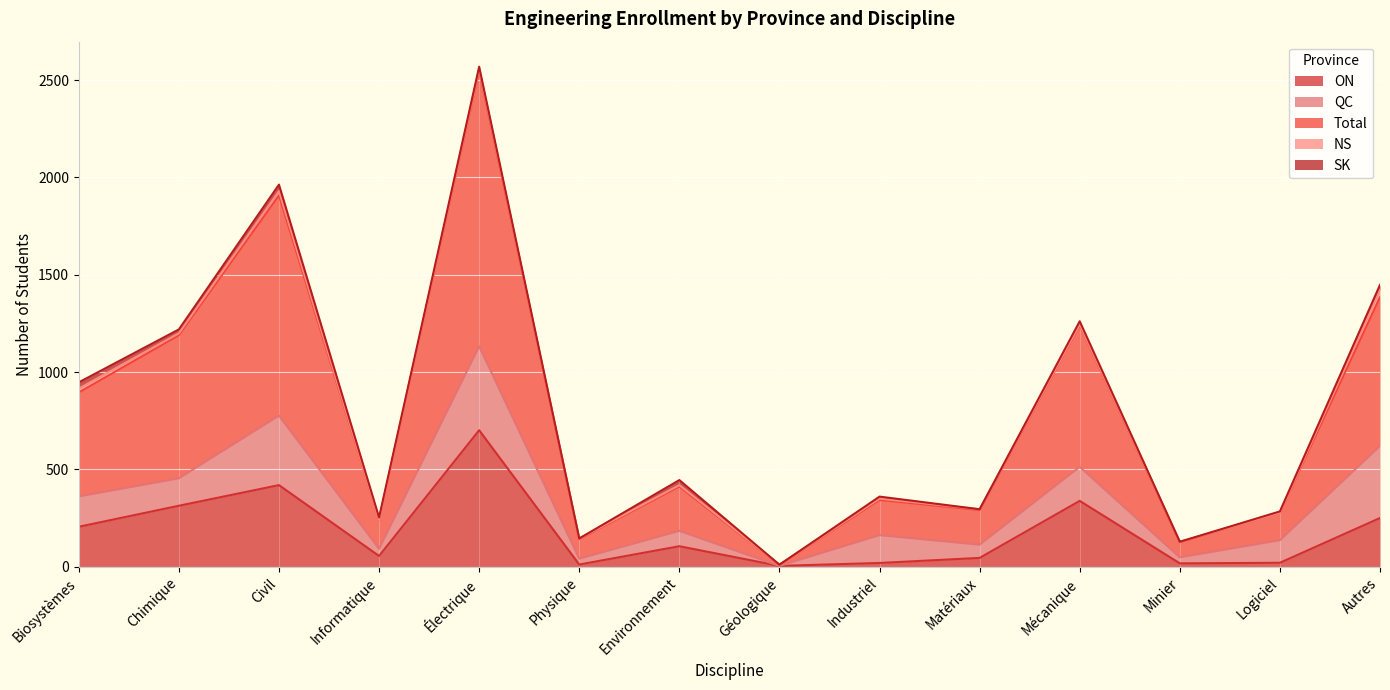

Does the chart display data point markers on the line(s)?

No